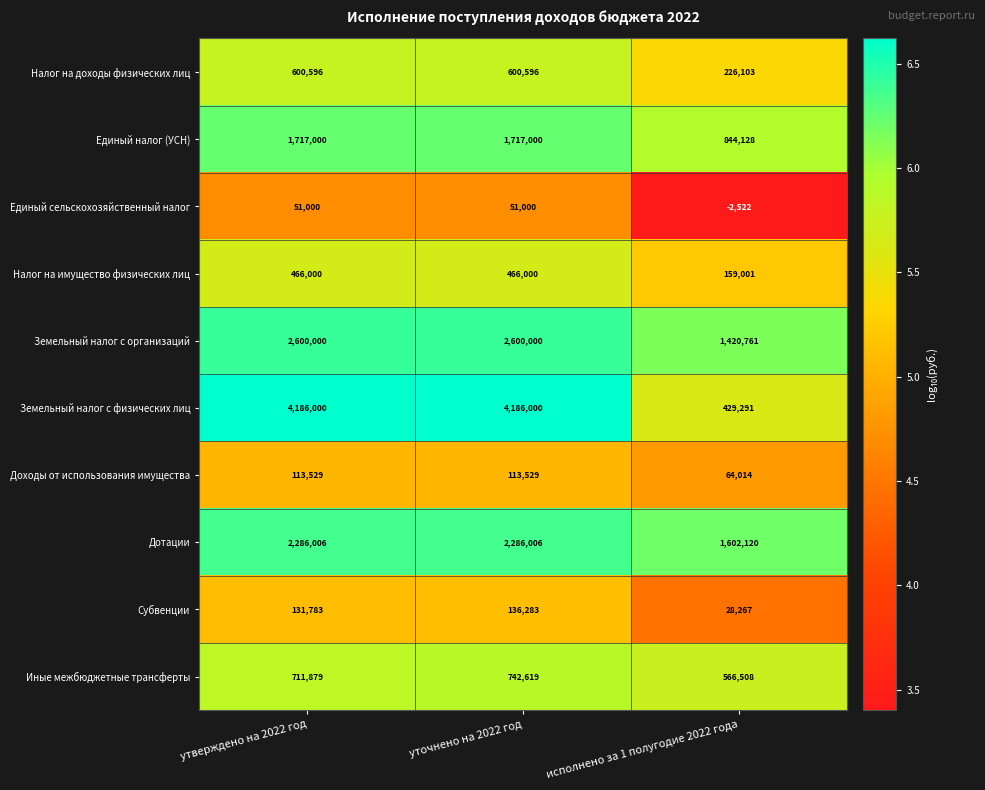

List the series in order of their peak value, lowest first.

Единый сельскохозяйственный налог, Доходы от использования имущества, Субвенции, Налог на имущество физических лиц, Налог на доходы физических лиц, Иные межбюджетные трансферты, Единый налог (УСН), Дотации, Земельный налог с организаций, Земельный налог с физических лиц